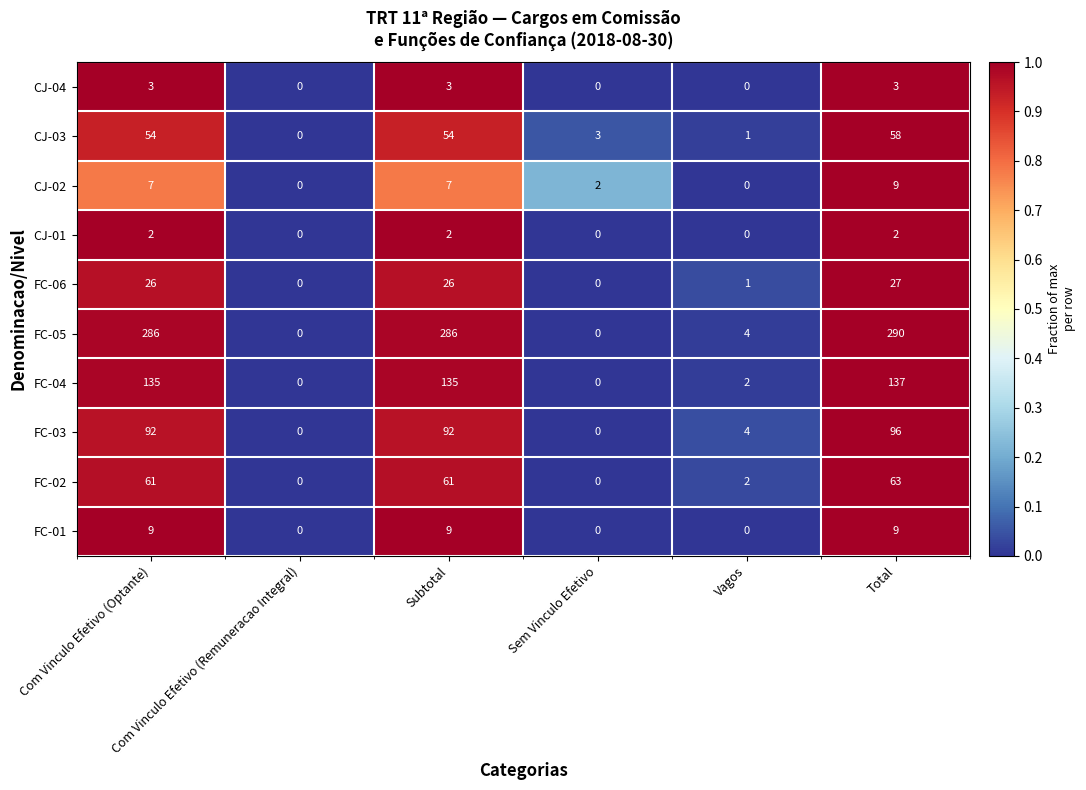

What is the maximum value shown in the chart?

290